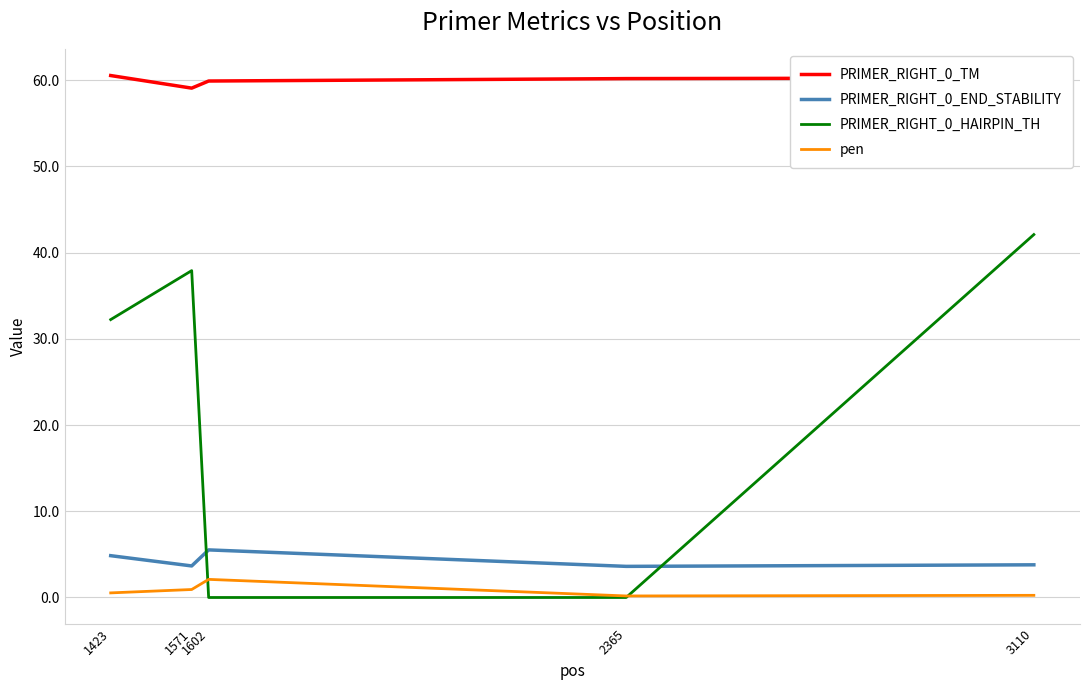

True or false: PRIMER_RIGHT_0_TM and PRIMER_RIGHT_0_END_STABILITY cross at least once.

False